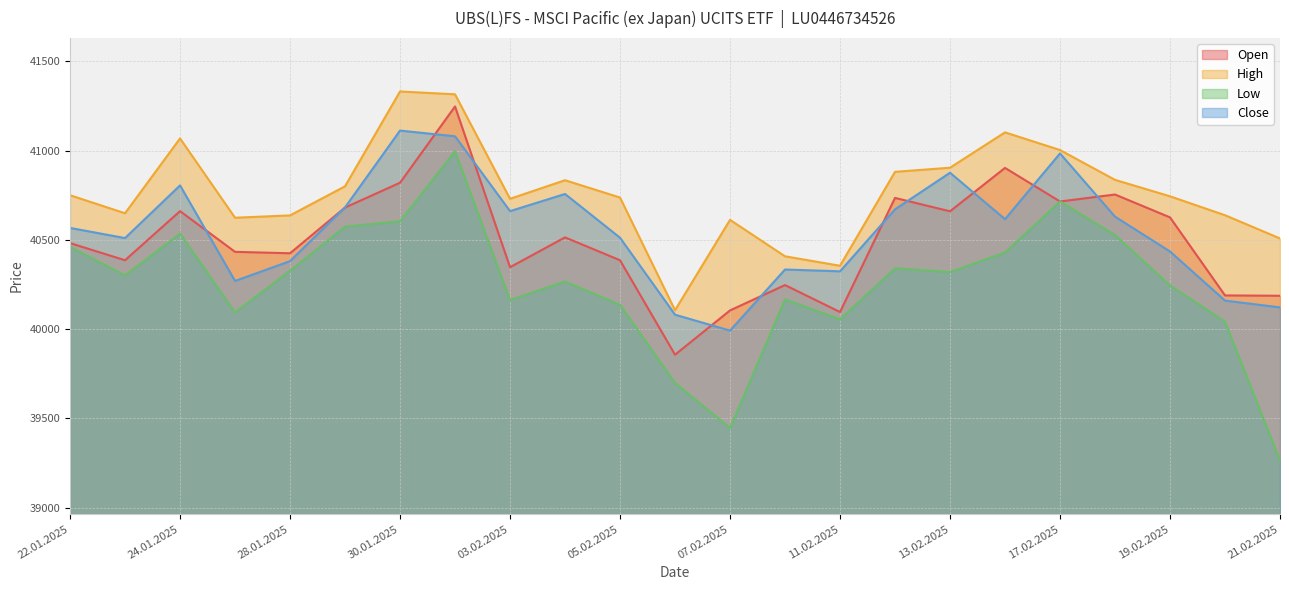

What is the label of the 3rd point from the left?

24.01.2025